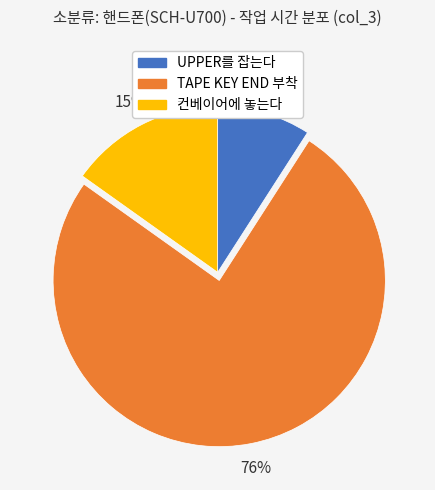

To the nearest percent, what is the difference between the largest and smallest slice percentages?

67%